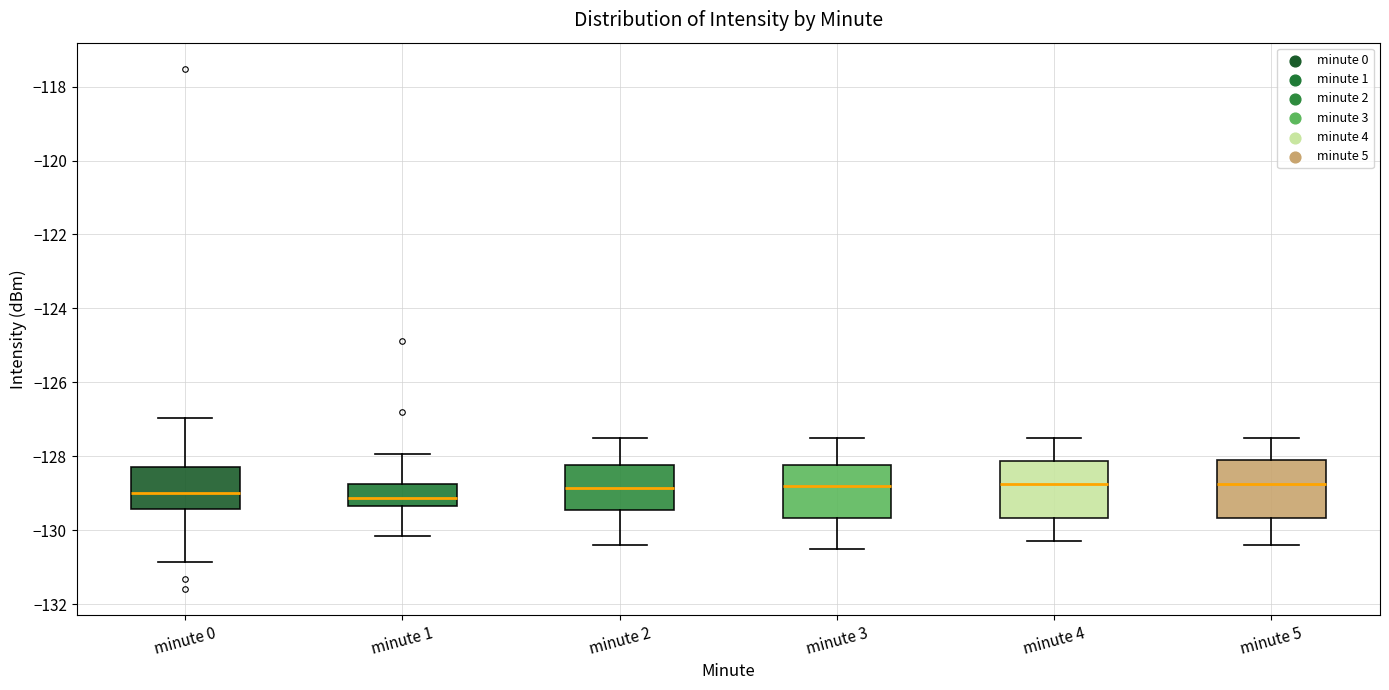

Reading left to right, transcribe this box plot: for each box, give where its median line is, the range the box spans, and where its two whiskers end, as read against the y-axis. The values are not printed on the chart, so give them approximately, as read against the axis.

minute 0: median -129.0, box -129.4 to -128.2, whiskers -130.8 to -127.0
minute 1: median -129.2, box -129.4 to -128.8, whiskers -130.2 to -128.0
minute 2: median -128.8, box -129.4 to -128.2, whiskers -130.4 to -127.4
minute 3: median -128.8, box -129.6 to -128.2, whiskers -130.4 to -127.4
minute 4: median -128.8, box -129.6 to -128.2, whiskers -130.2 to -127.4
minute 5: median -128.8, box -129.6 to -128.0, whiskers -130.4 to -127.4